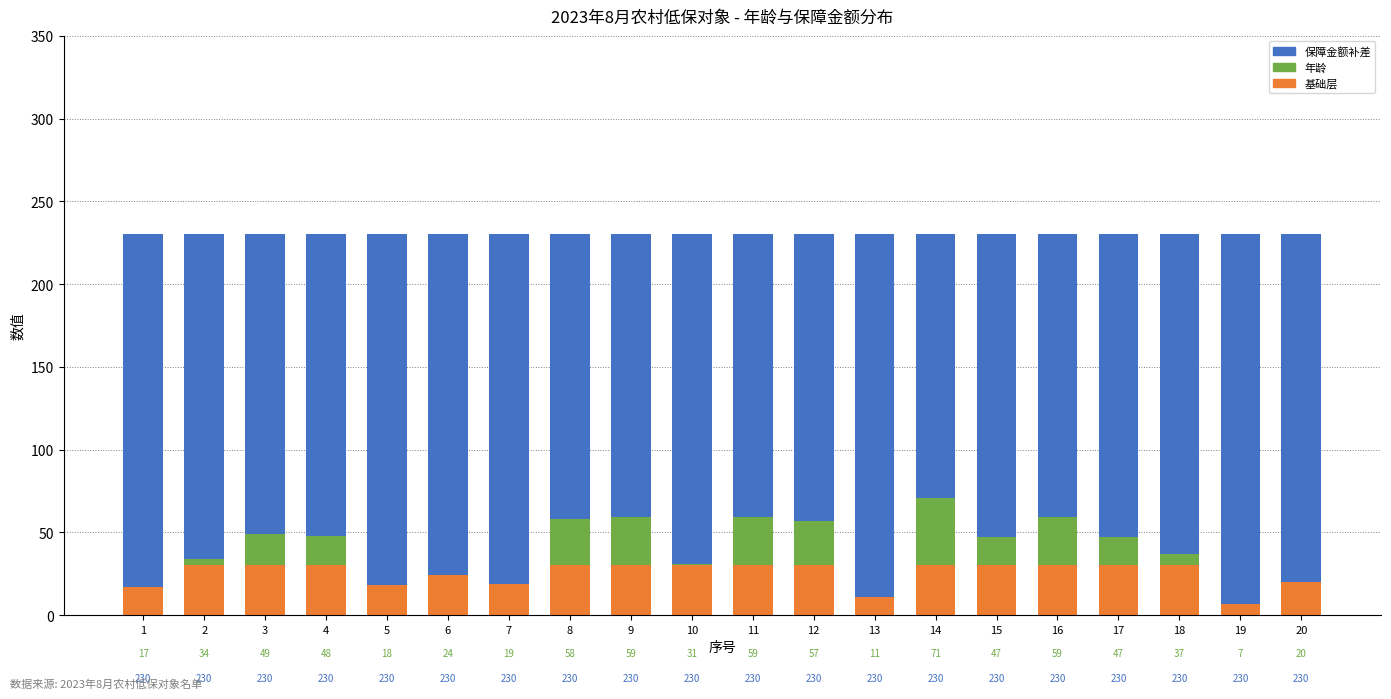

How many bars are there in each group?

3